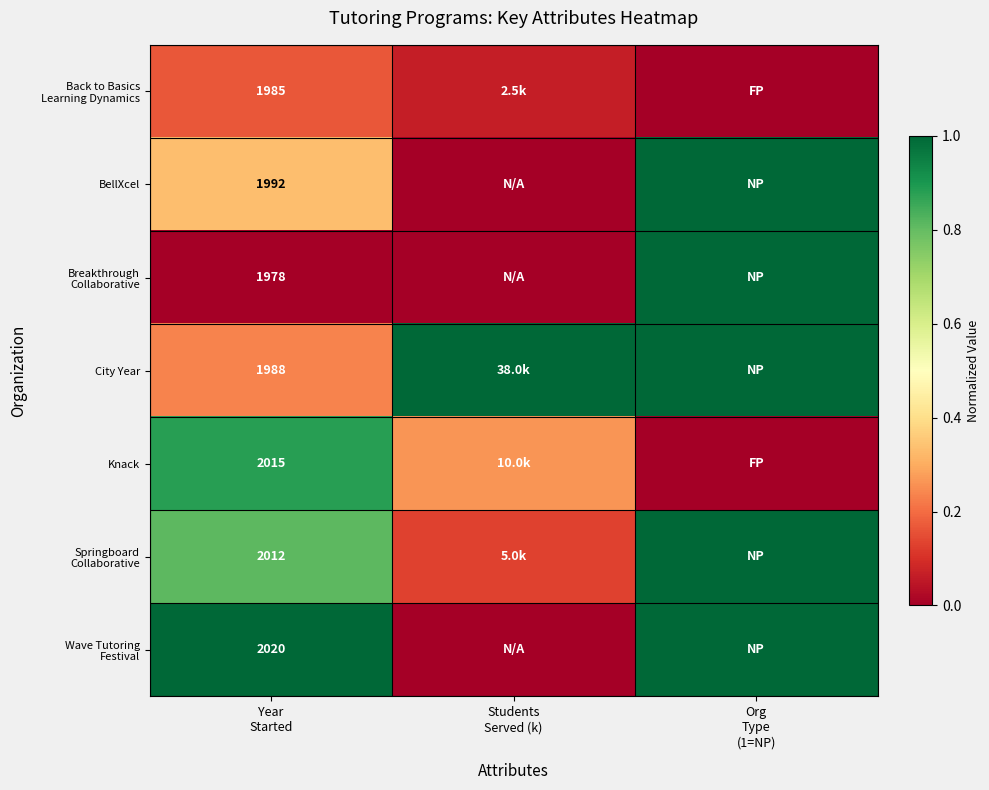

What is the difference between the maximum and second lowest values in the Breakthrough Collaborative series?

1.0